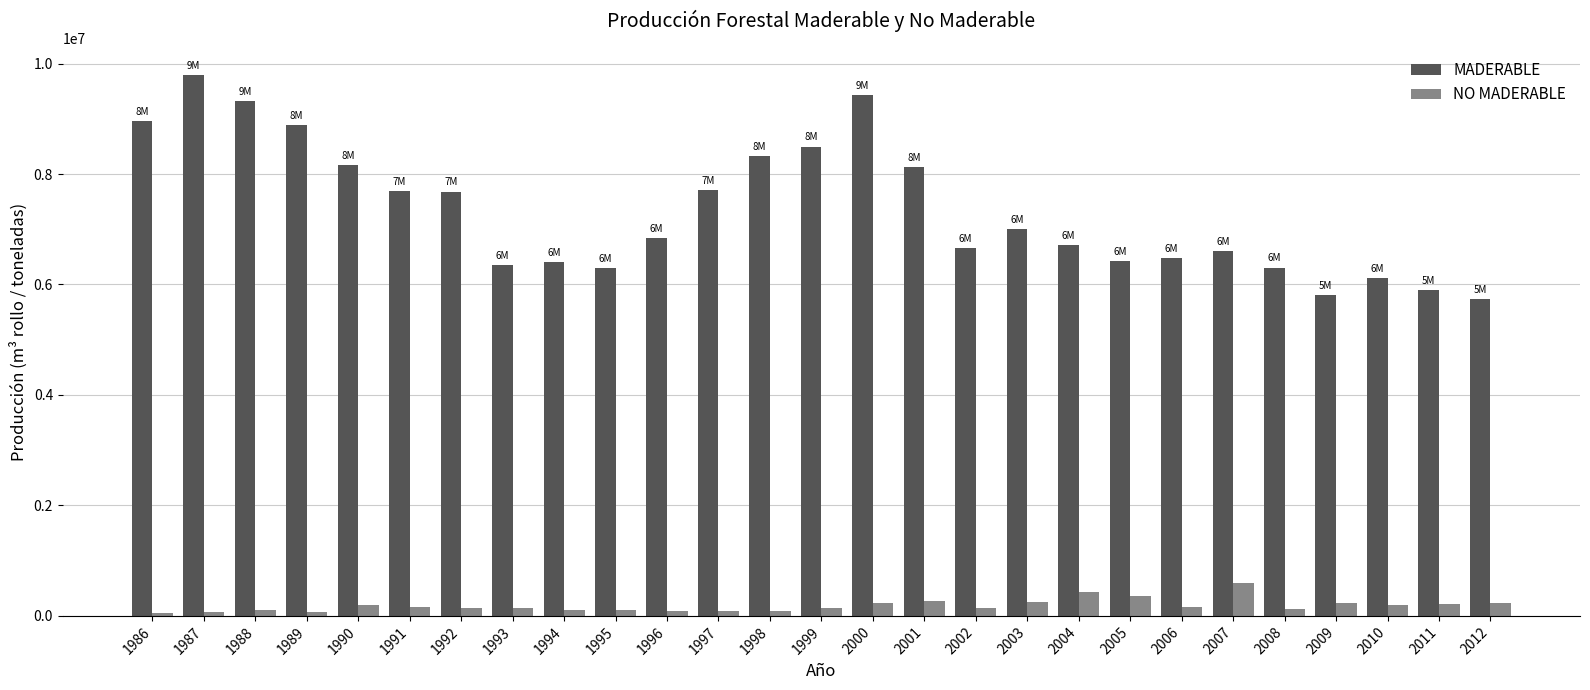

List the series in order of their overall mean, highest first.

MADERABLE, NO MADERABLE